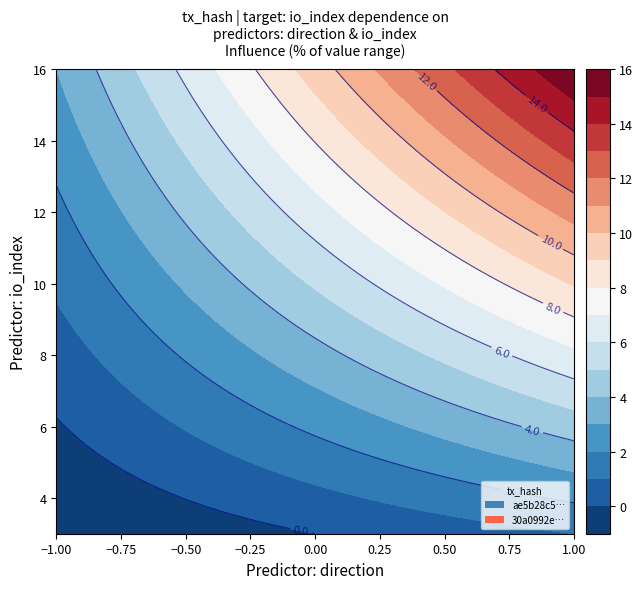

The ae5b28c5243d67fb38f751b0d79e5361a881dfe series shows -1 at 0. True or false?

False